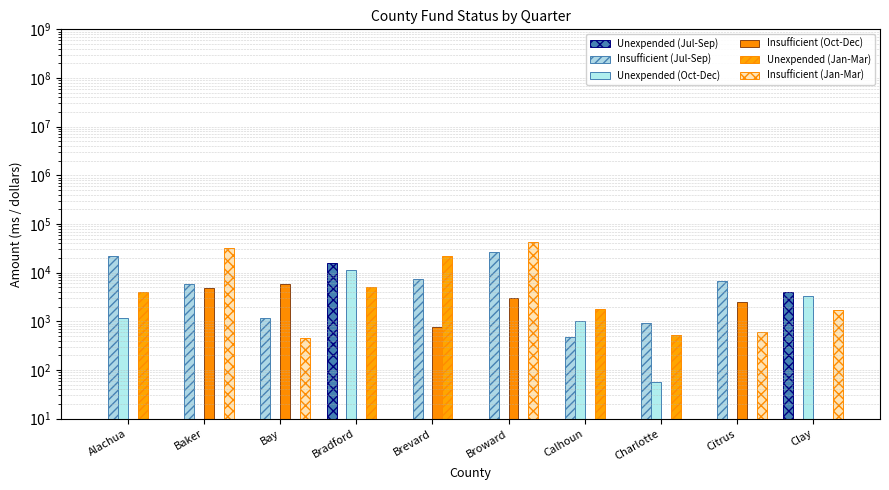

What is the sum of the Insufficient (Jul-Sep) values at Clay and Brevard?

7511.8